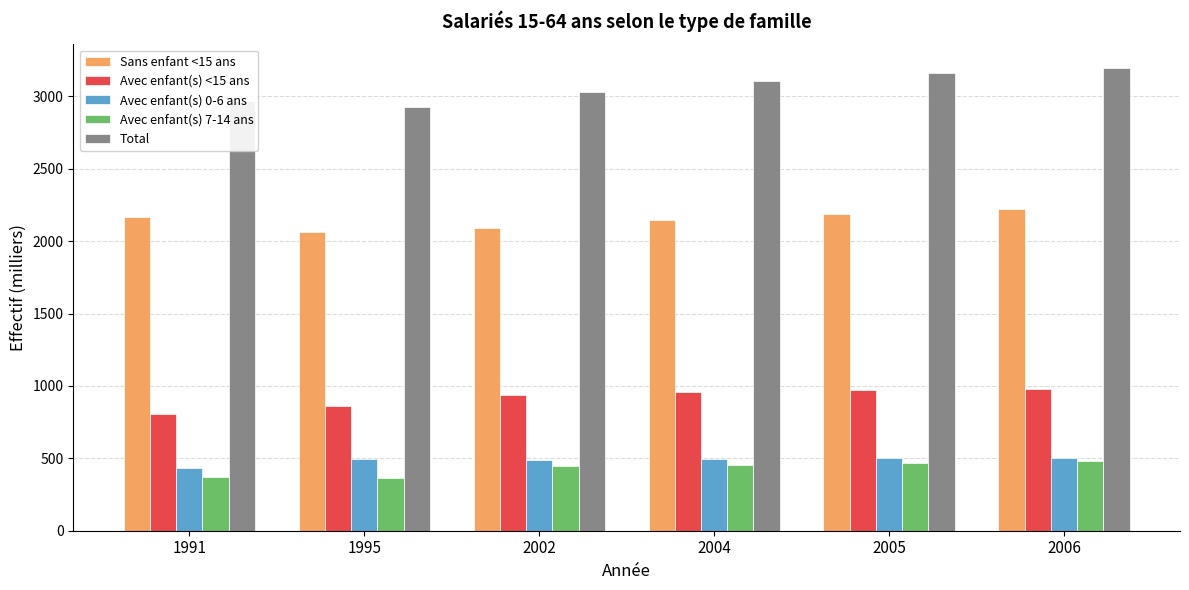

Are the bars horizontal?

No